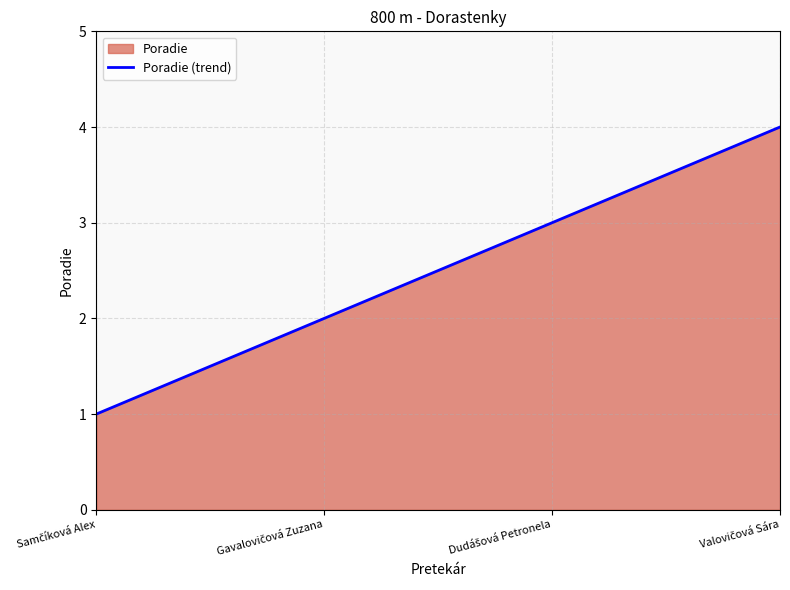

What is the sum of all values?

10